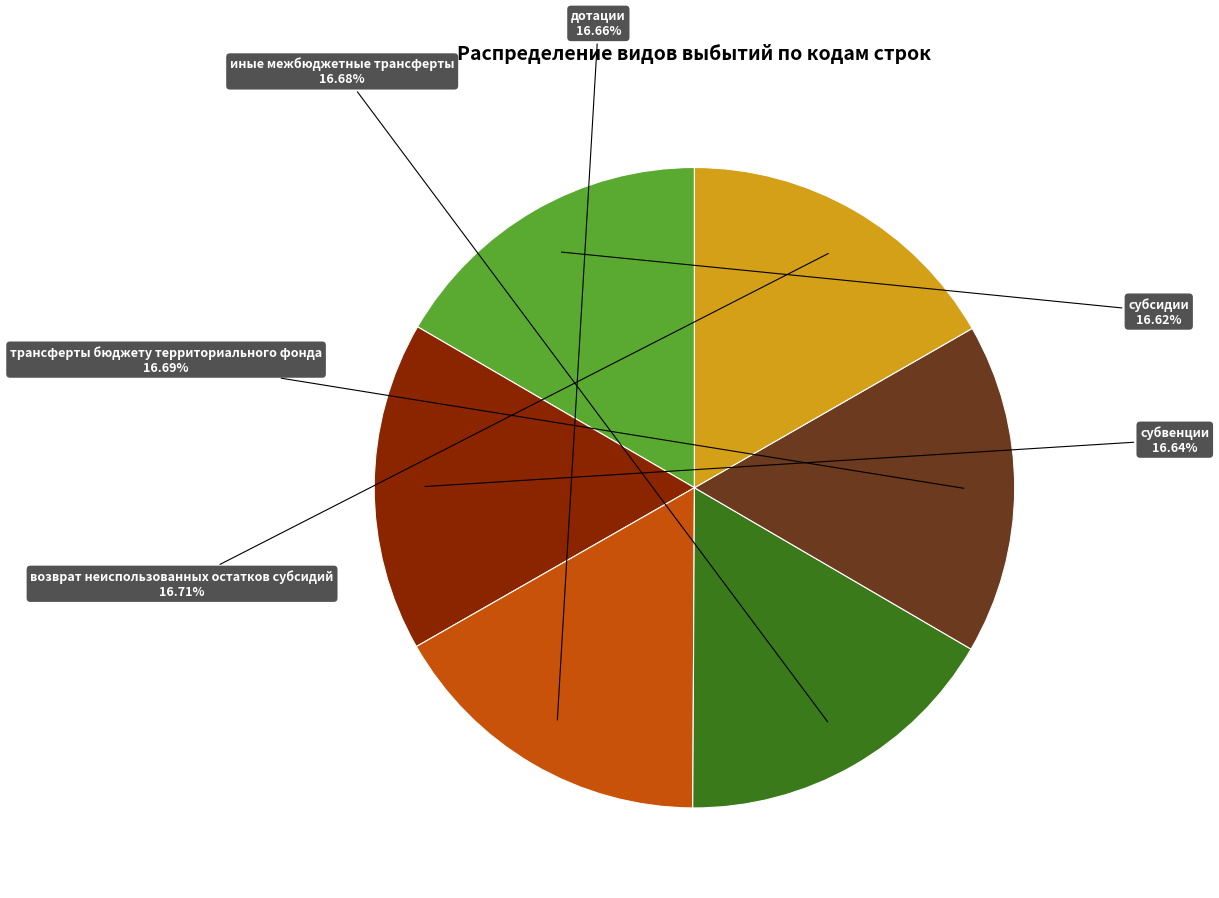

Count the number of slices in the pie.

6